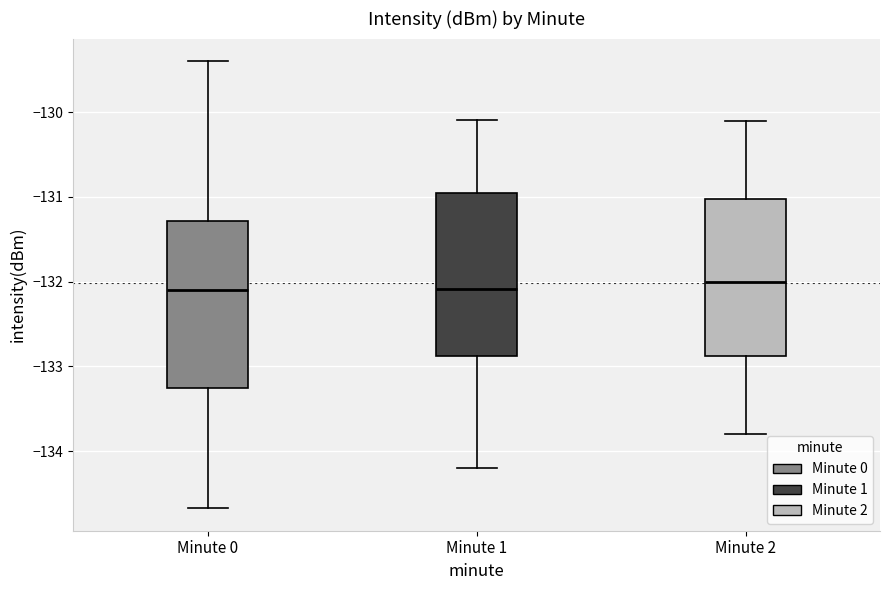

Reading left to right, read every box against the y-axis: the position of its median line, the range the box covers, and the ends of its whiskers. The values are not printed on the chart, so give them approximately, as read against the axis.

Minute 0: median -132.1, box -133.3 to -131.3, whiskers -134.7 to -129.4
Minute 1: median -132.1, box -132.9 to -130.9, whiskers -134.2 to -130.1
Minute 2: median -132.0, box -132.9 to -131.0, whiskers -133.8 to -130.1